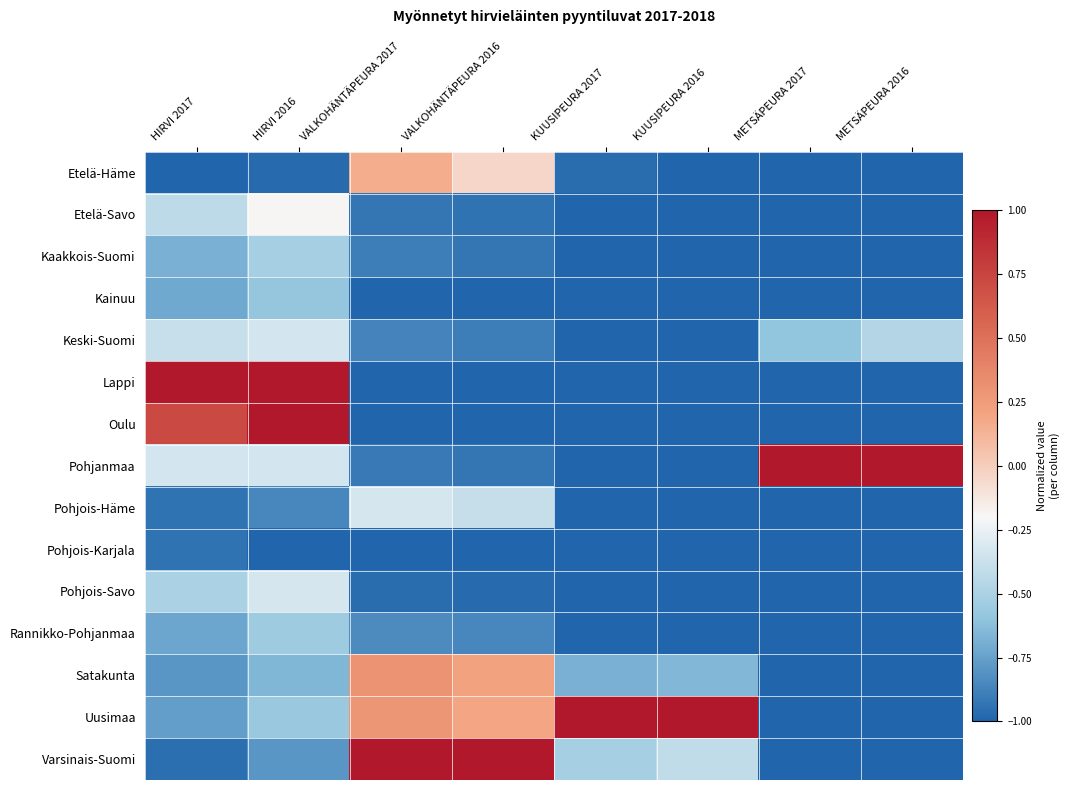

Which series has the largest total across all categories?

Uusimaa